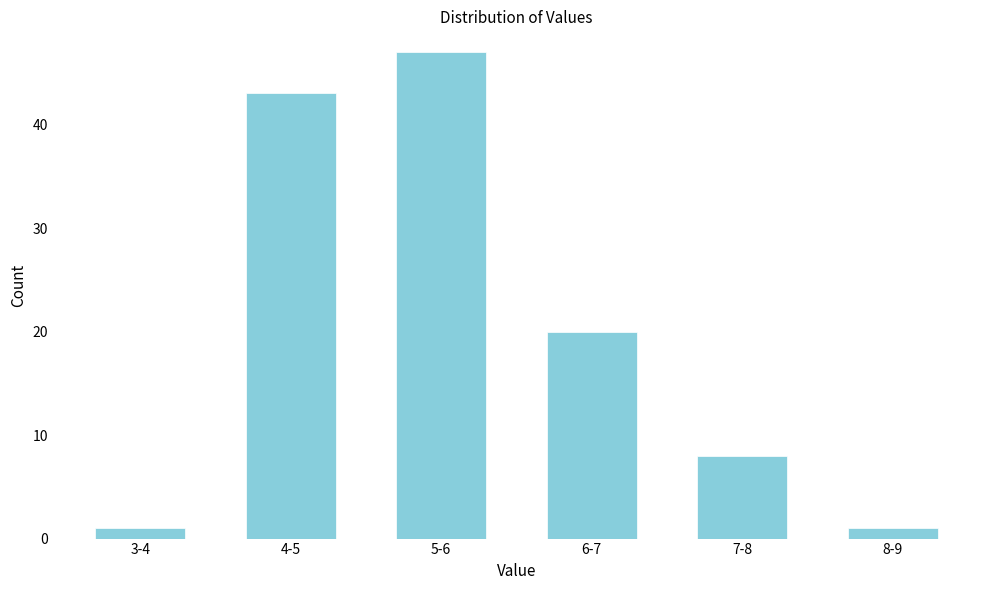

Reading left to right, transcribe all the data shown in this chart.

3-4=1	4-5=43	5-6=47	6-7=20	7-8=8	8-9=1